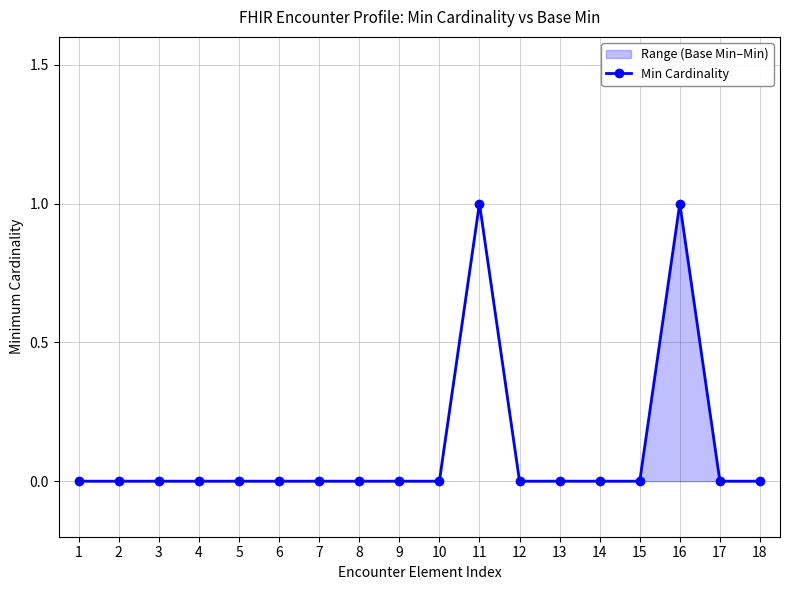

Count the values in the range 0 to 1.

18